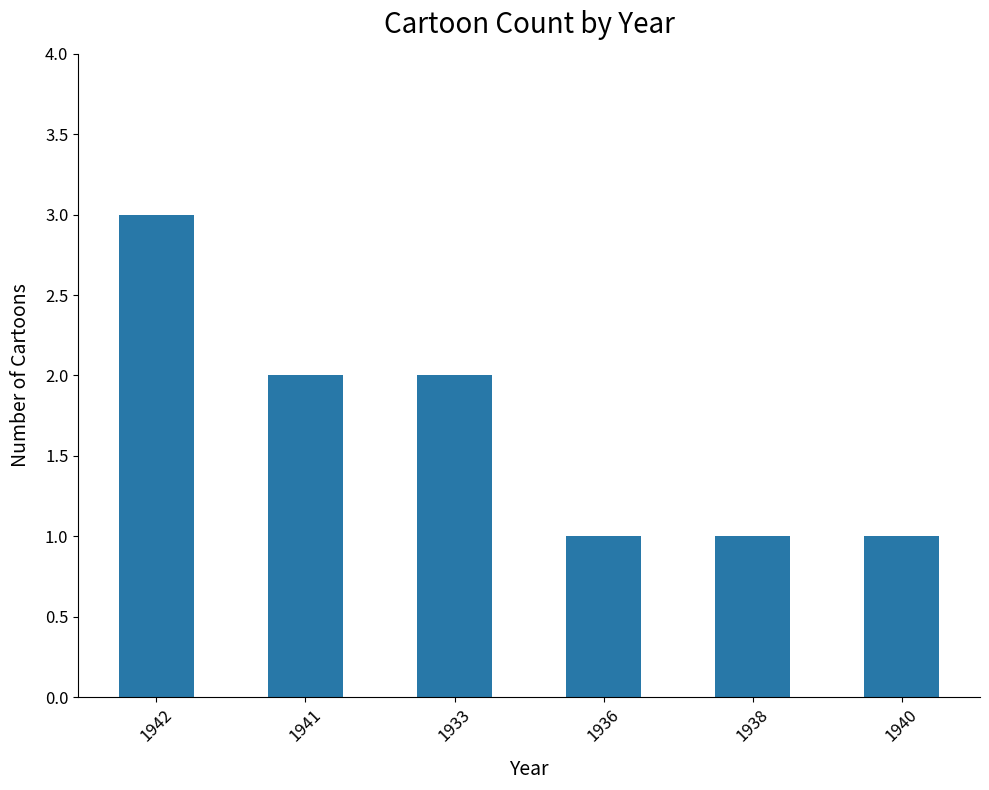

What is the maximum value shown in the chart?

3